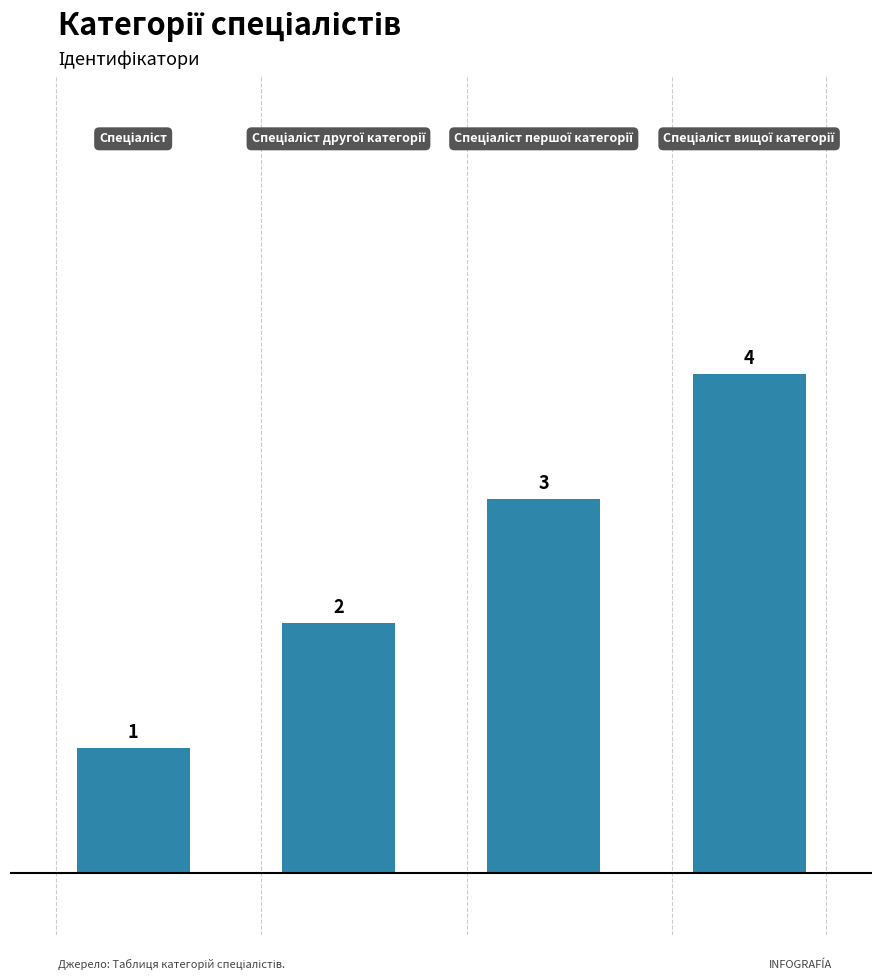

How many values are between 2 and 4?

3